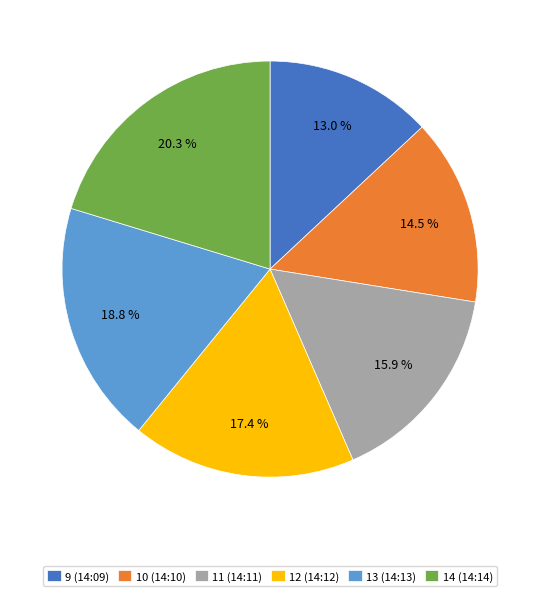

To the nearest percent, what portion does 11 (14:11) represent?

16%